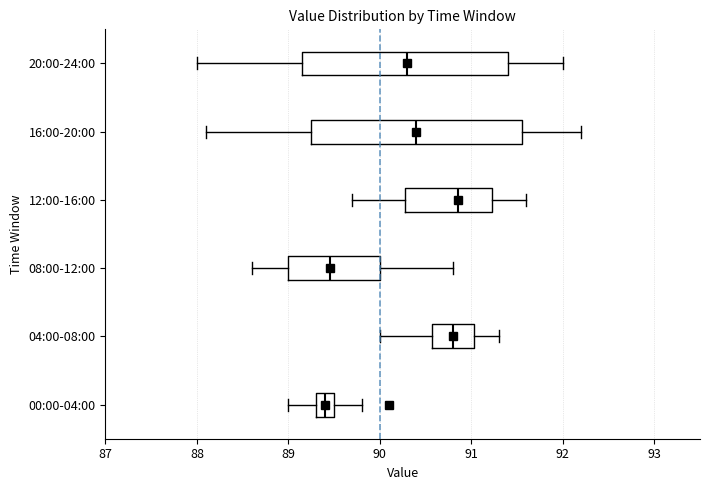

Reading bottom to top, read every box against the x-axis: the position of its median line, the range the box covers, and the ends of its whiskers. The values are not printed on the chart, so give them approximately, as read against the axis.

00:00-04:00: median 89.4, box 89.3 to 89.5, whiskers 89.0 to 89.8
04:00-08:00: median 90.8, box 90.6 to 91.0, whiskers 90.0 to 91.3
08:00-12:00: median 89.5, box 89.0 to 90.0, whiskers 88.6 to 90.8
12:00-16:00: median 90.9, box 90.3 to 91.2, whiskers 89.7 to 91.6
16:00-20:00: median 90.4, box 89.3 to 91.6, whiskers 88.1 to 92.2
20:00-24:00: median 90.3, box 89.2 to 91.4, whiskers 88.0 to 92.0